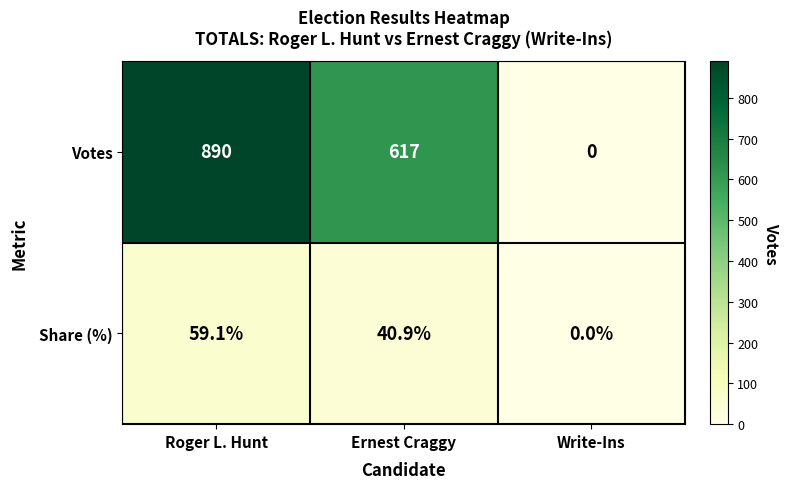

At how many categories does at least one series exceed 8?

2